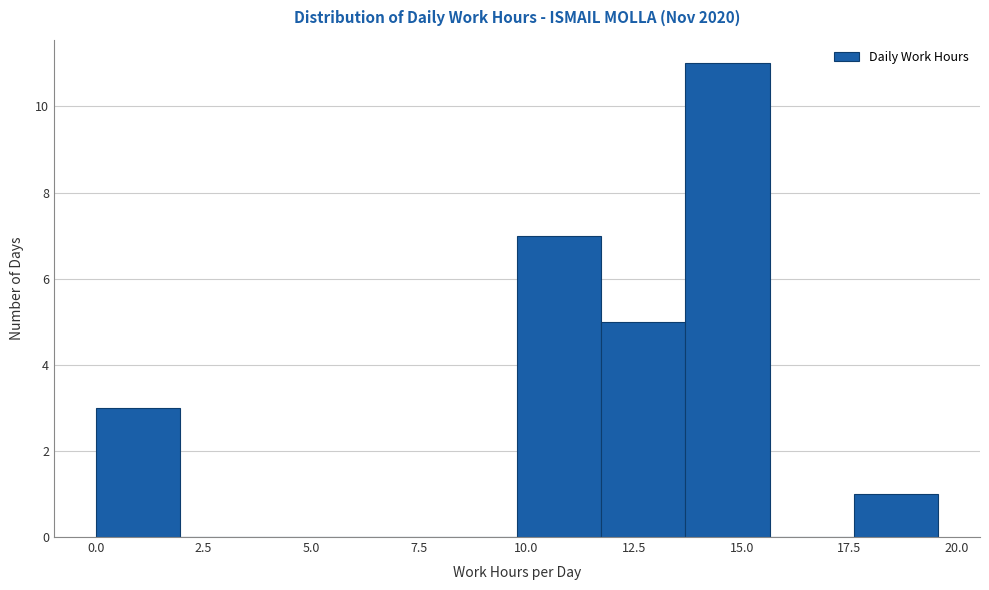

Around what value on the x-axis is the tallest bar? Give the approximate position of its centre, as read against the axis.

14.5